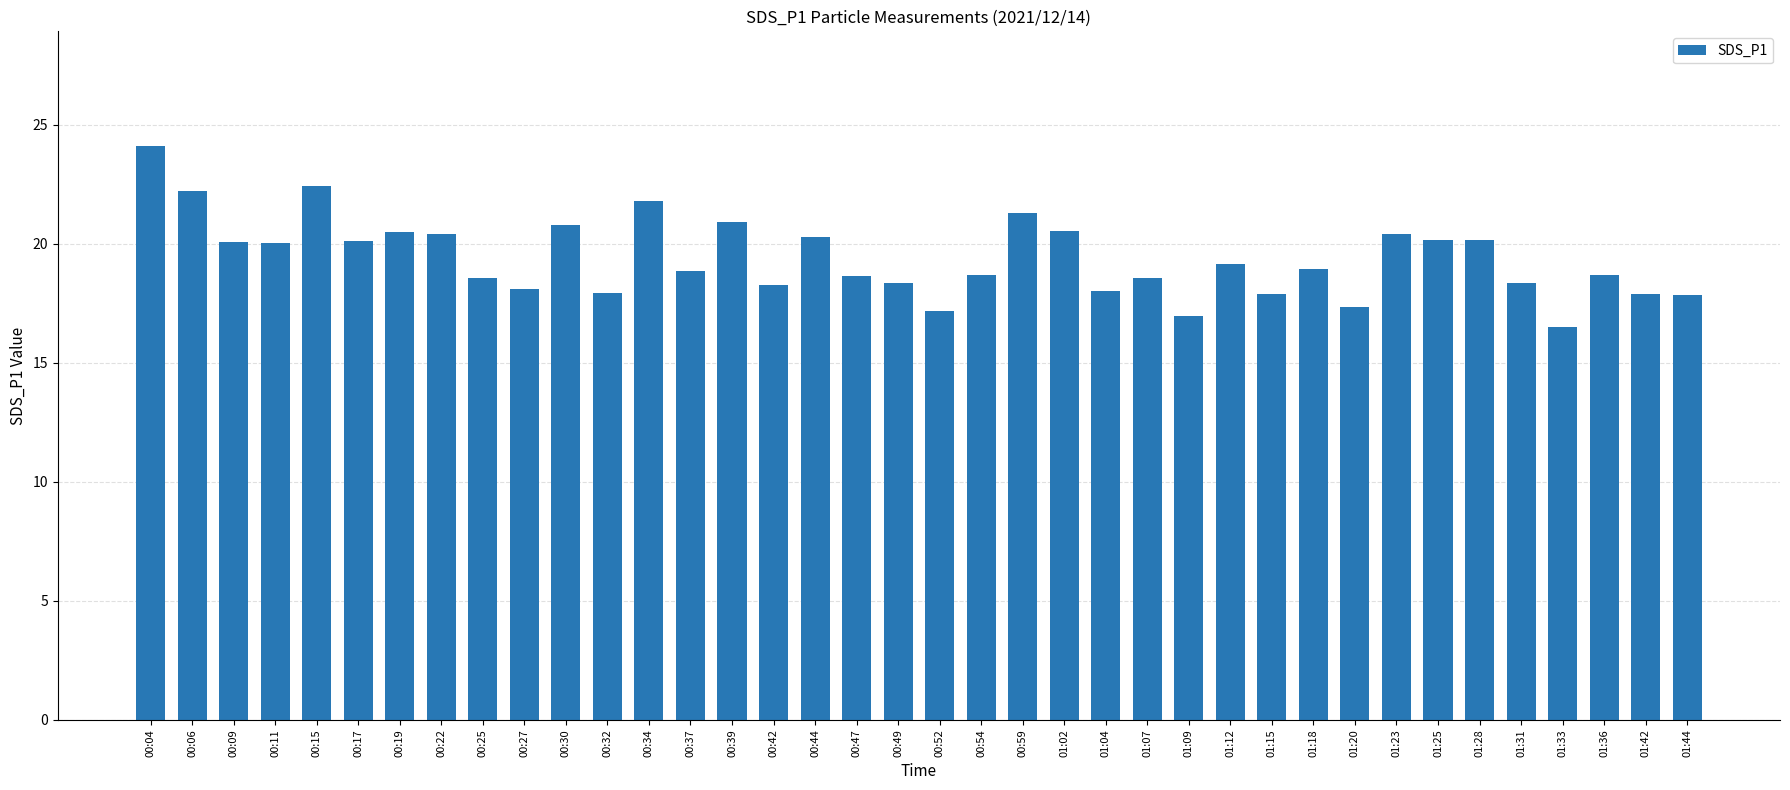

Approximately how many times larger is the value at 00:15 compared to 01:28?

1.1